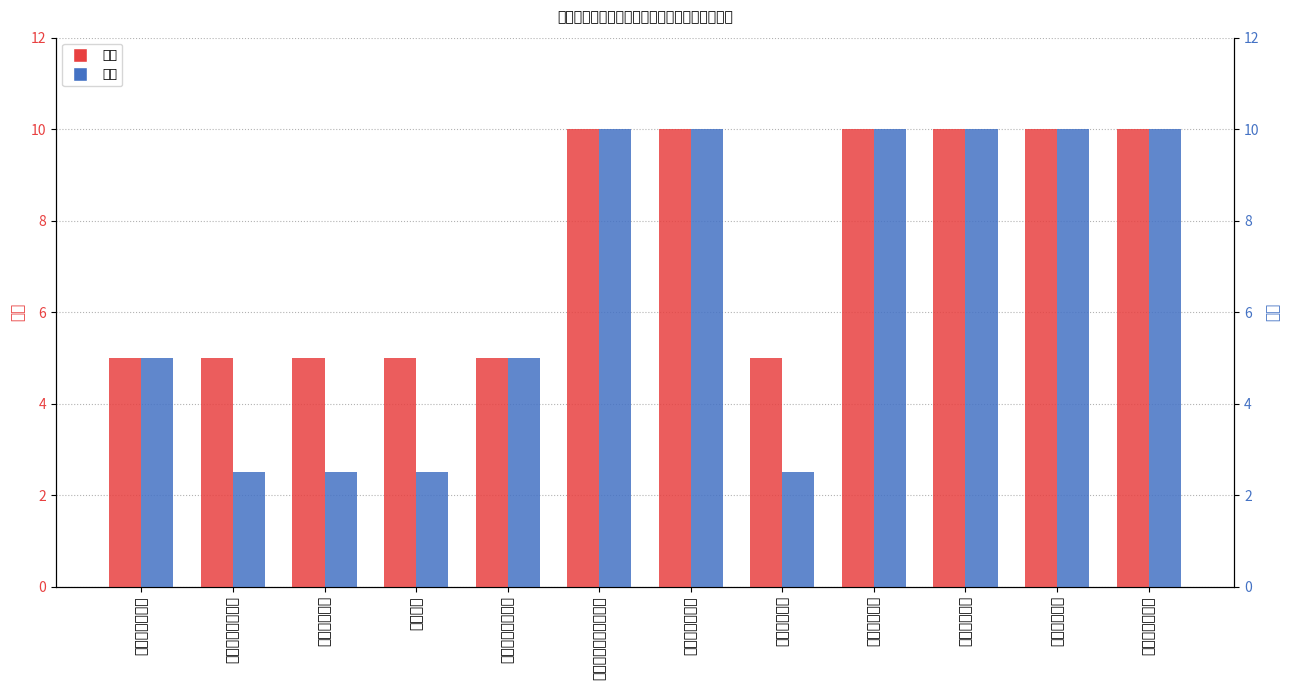

List the series in order of their peak value, lowest first.

分值, 得分